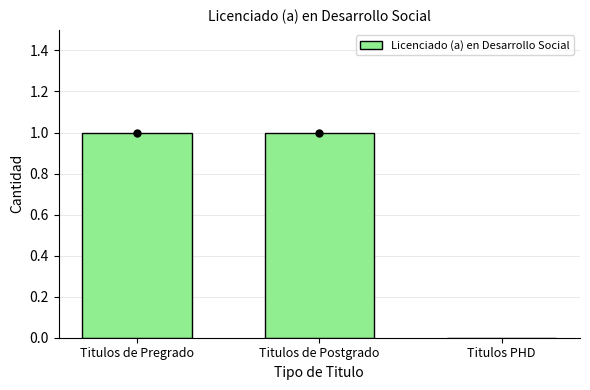

The chart shows a value of 1 at Titulos de Pregrado. True or false?

True